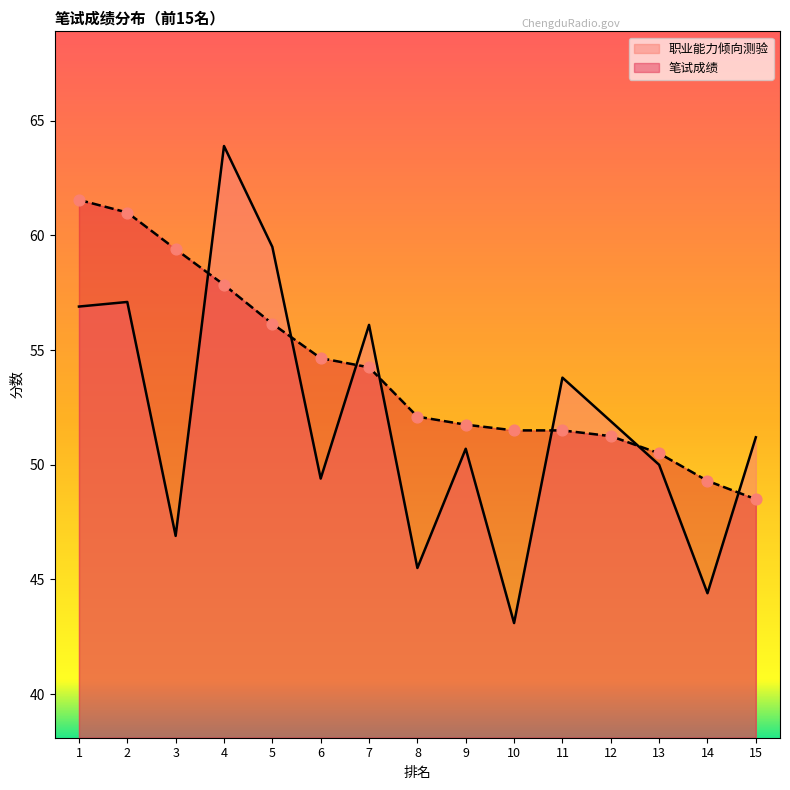

Which series has the largest total across all categories?

笔试成绩